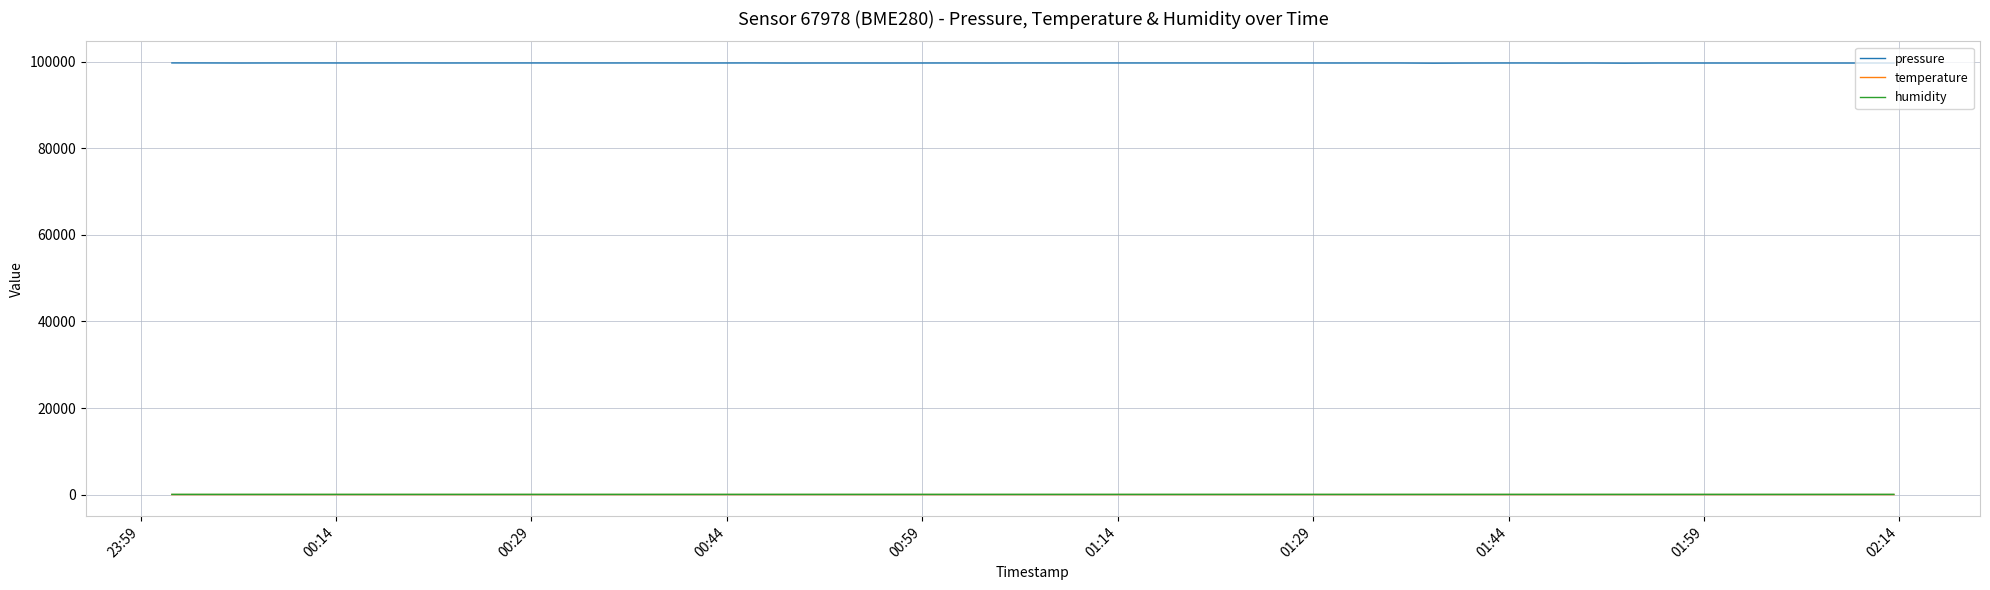

Is this an area chart (filled region under the line)?

No